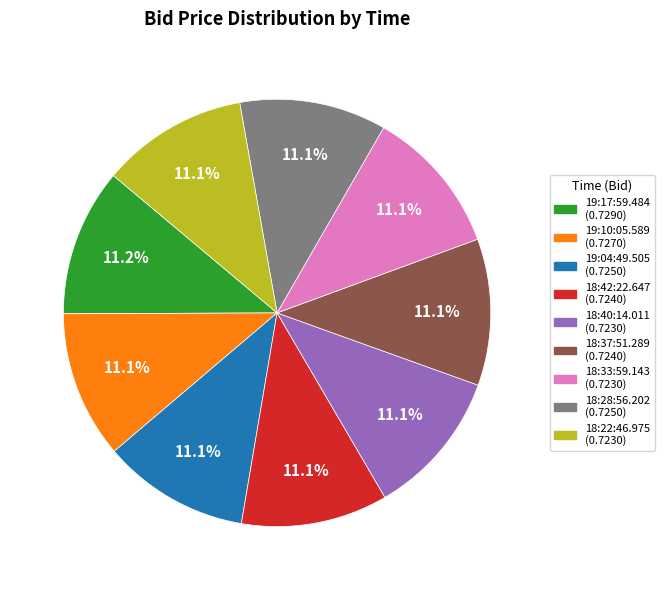

How many slices are in this pie chart?

9